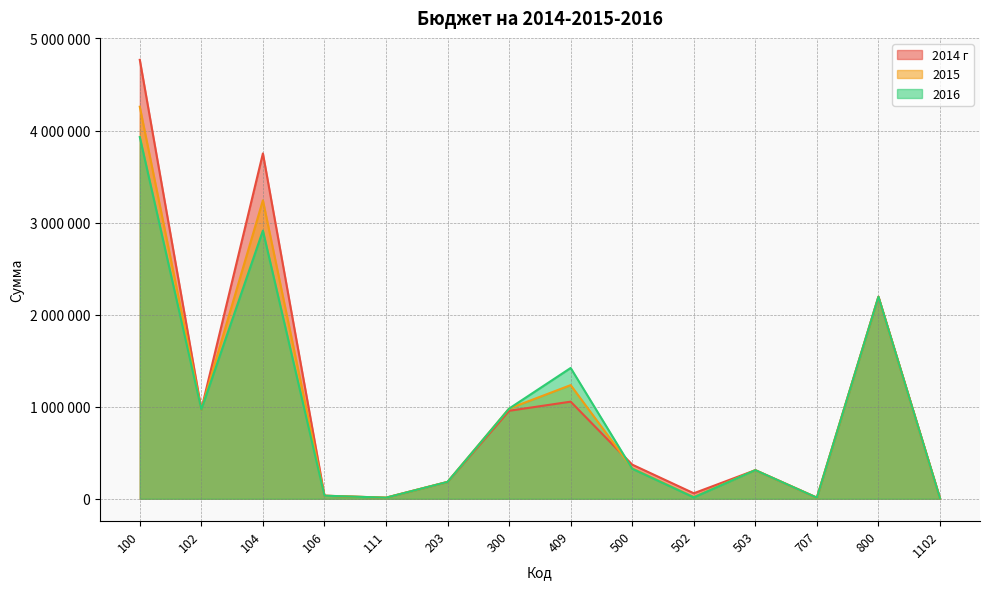

What is the value of the 2015 point at the 14th from the left?

5000